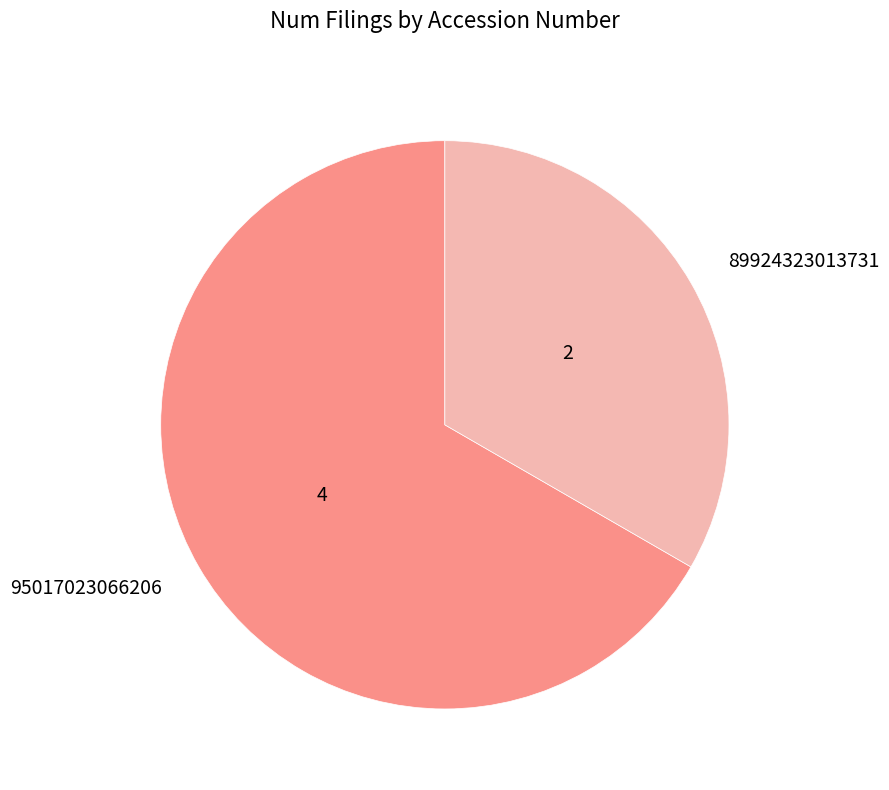

Which has a higher value, 89924323013731 or 95017023066206?

95017023066206